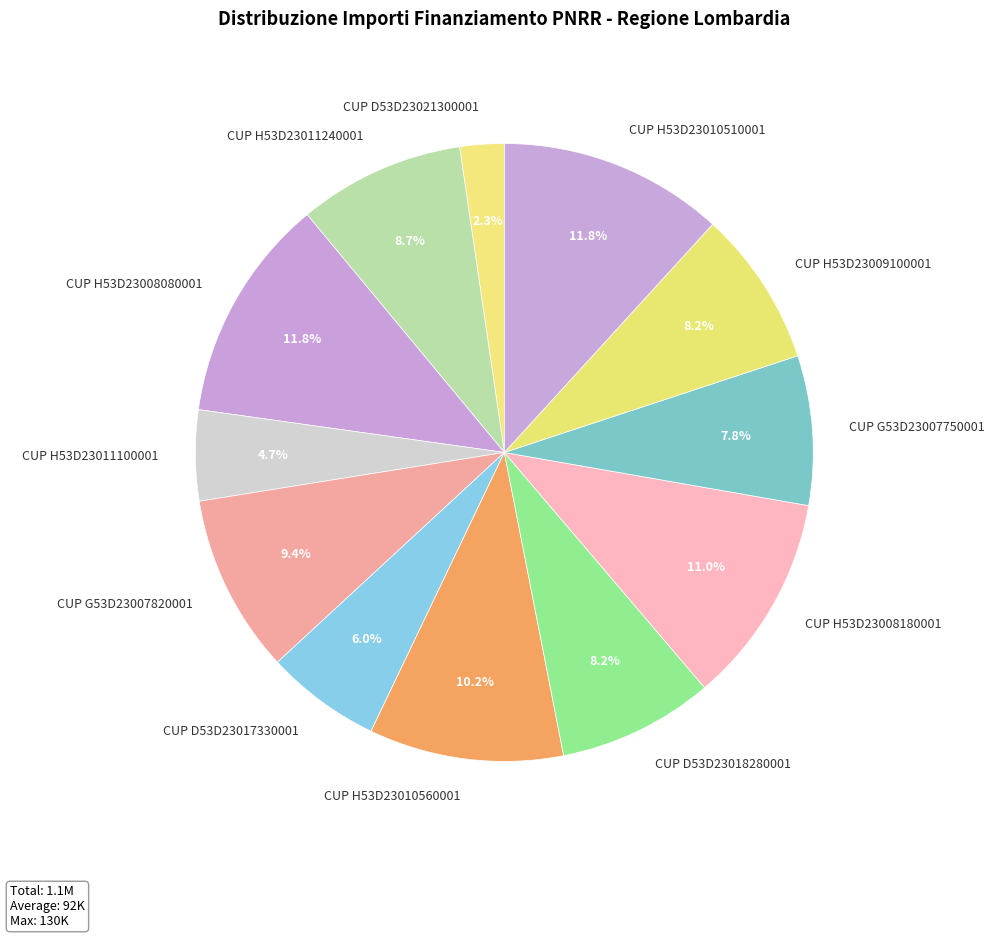

What is the smallest slice in the pie chart?

CUP D53D23021300001